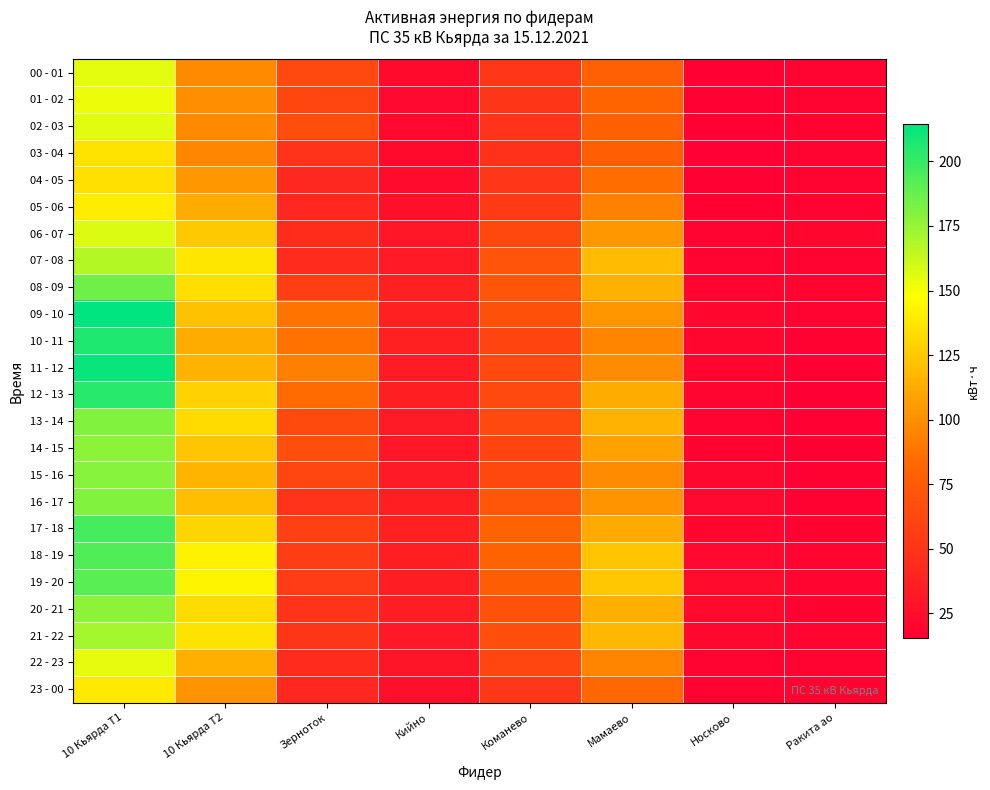

What is the total value across all series at Носково?

467.8